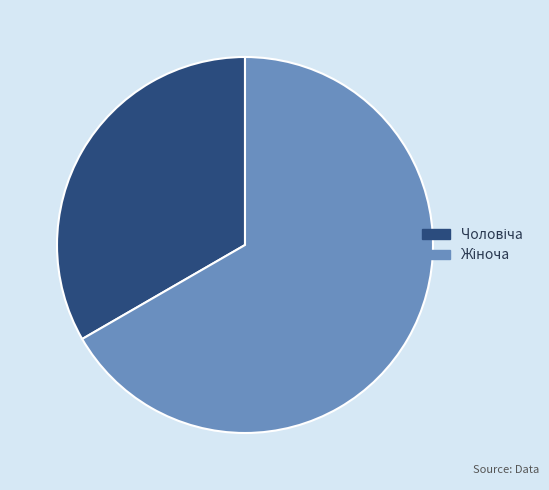

Is there any slice that represents more than half of the pie?

Yes